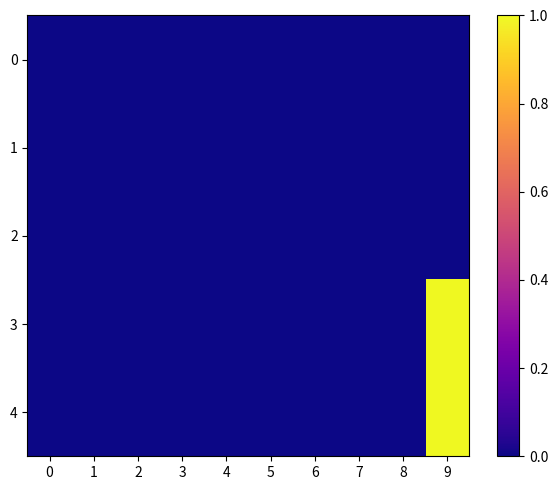

What is the maximum value shown in the chart?

1